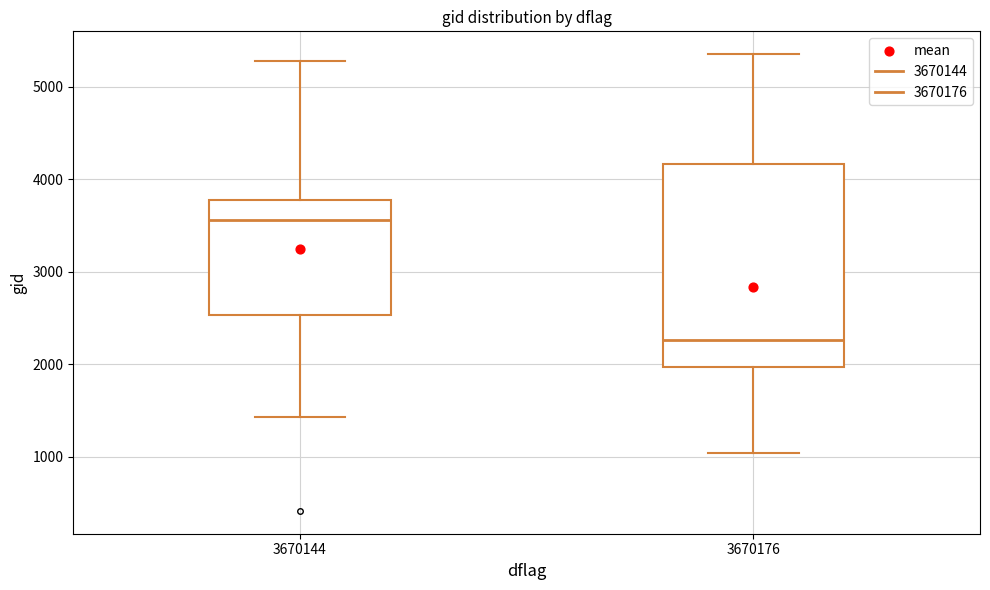

Which box has the highest median line?

3670144